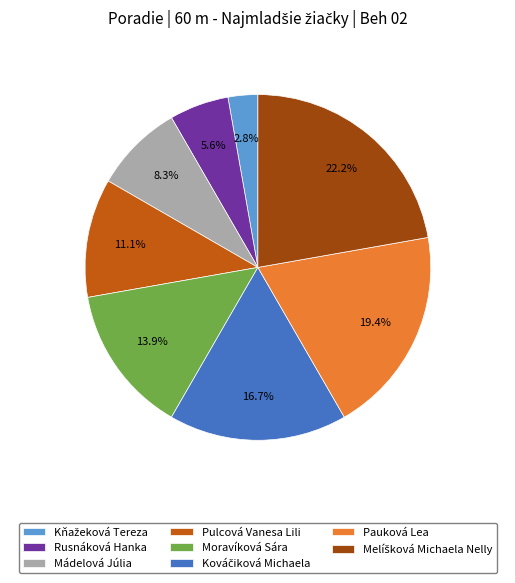

How many slices are in this pie chart?

8